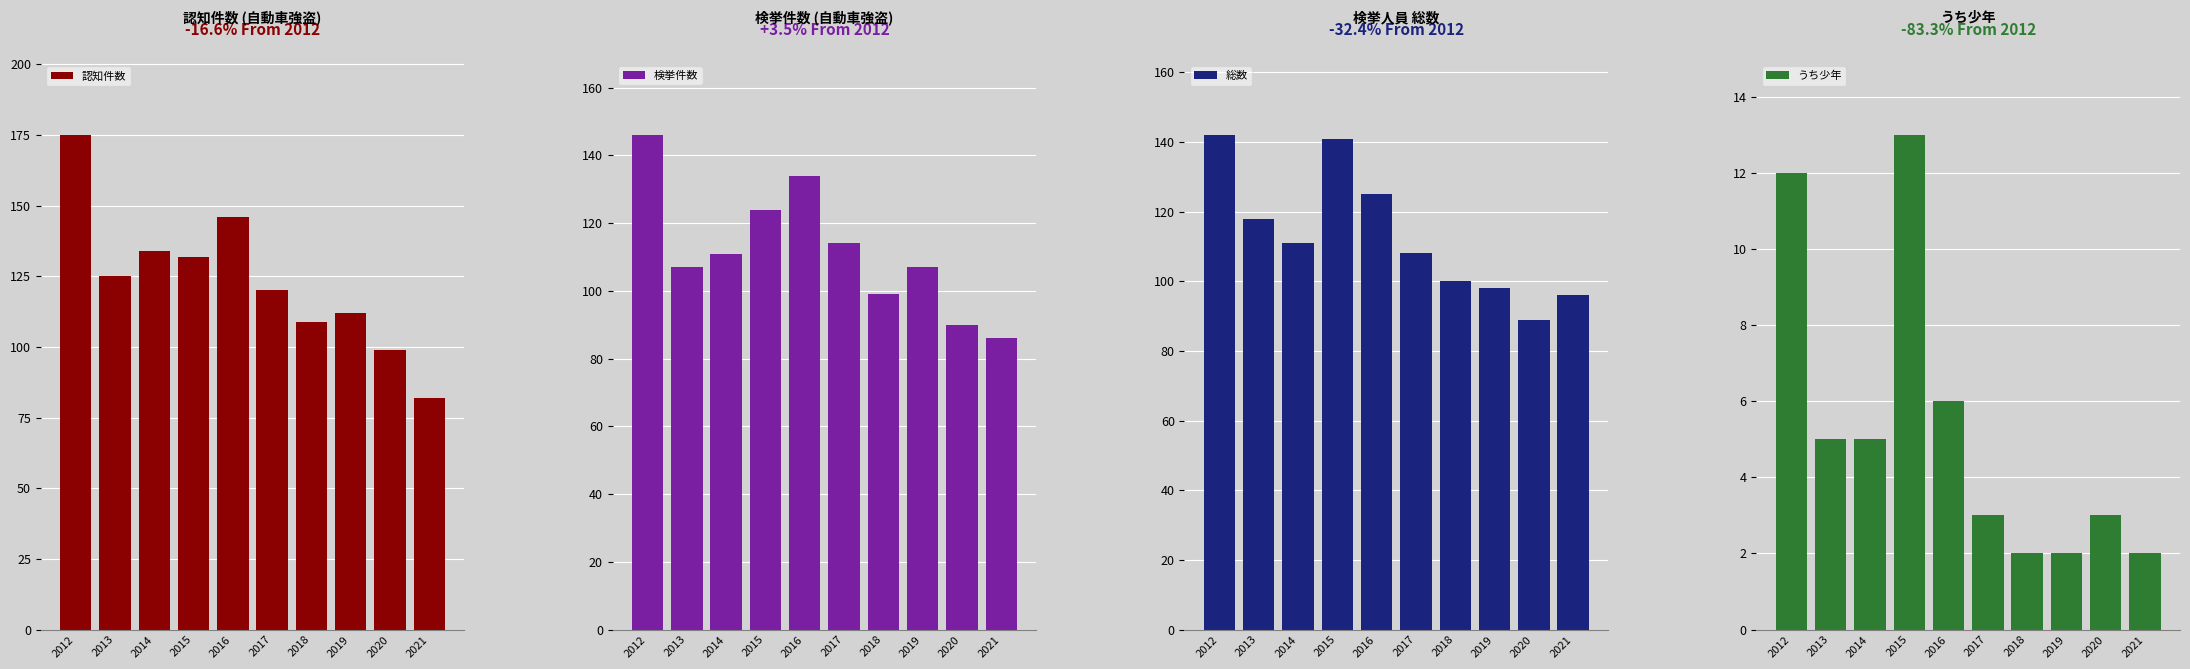

What is the average value of the 検挙件数 series?

112